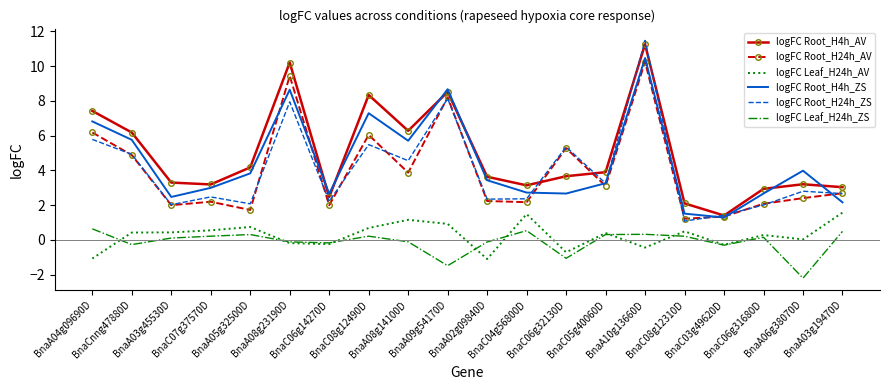

True or false: logFC Root_H24h_ZS and logFC Leaf_H24h_ZS cross at least once.

False